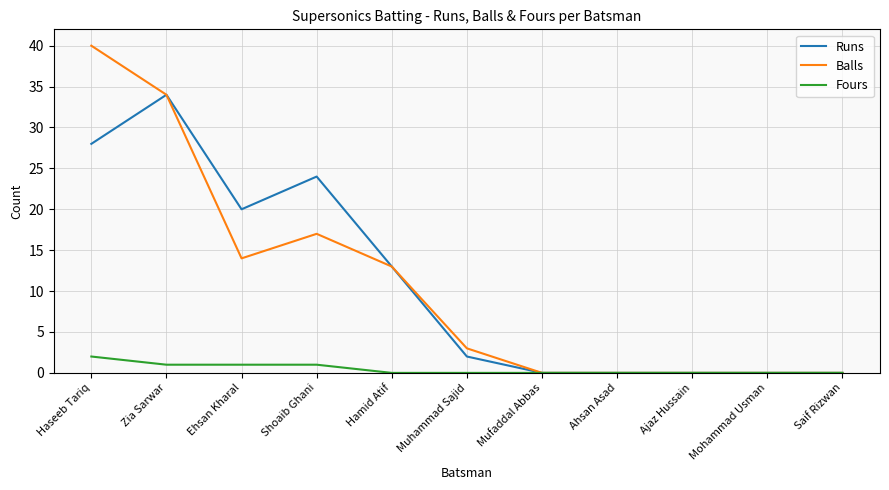

What position from the left is Saif Rizwan?

11